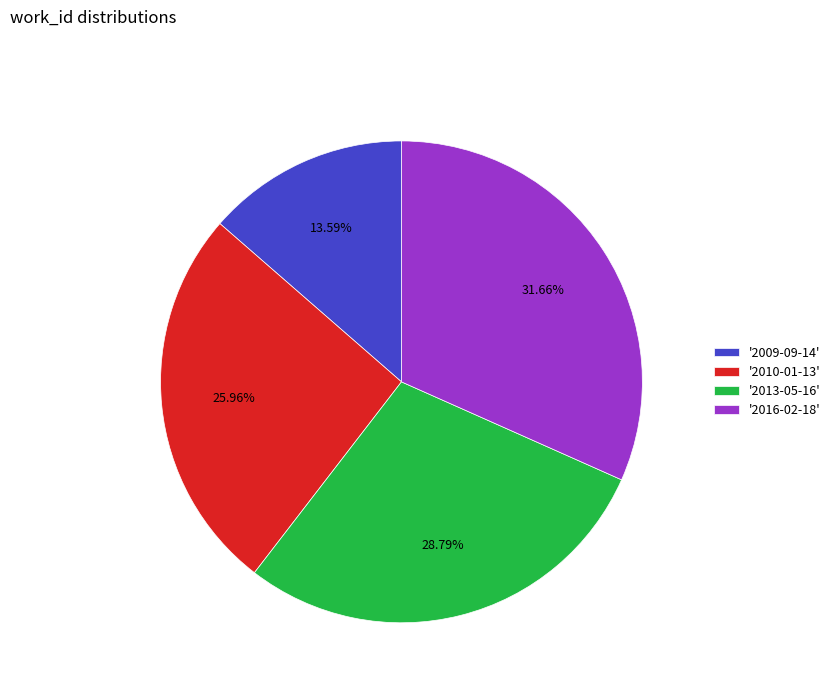

Combined, do '2009-09-14' and '2013-05-16' account for over 50%?

No